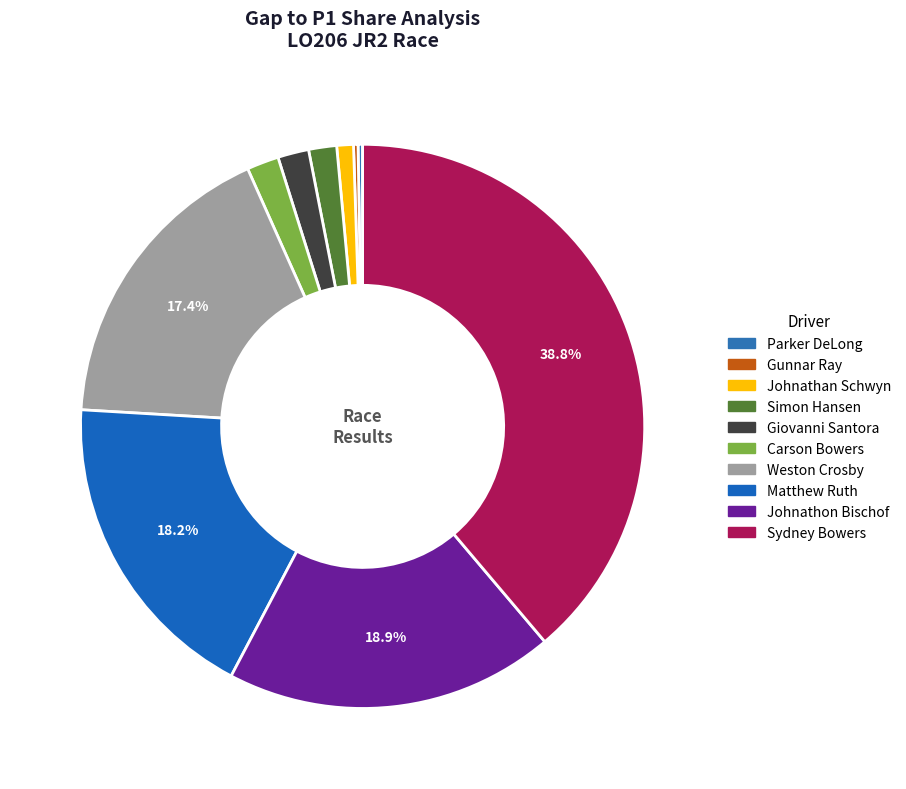

To the nearest percent, what portion does Simon Hansen represent?

2%